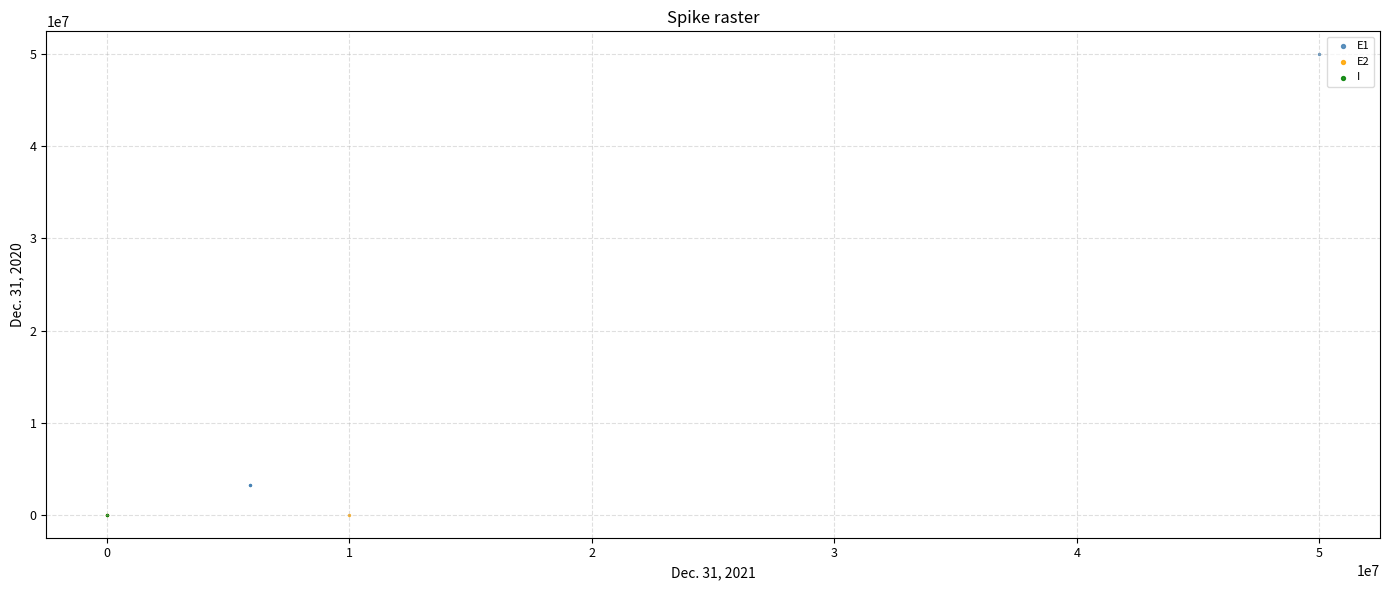

What are all the series names shown in the legend?

E1, E2, I